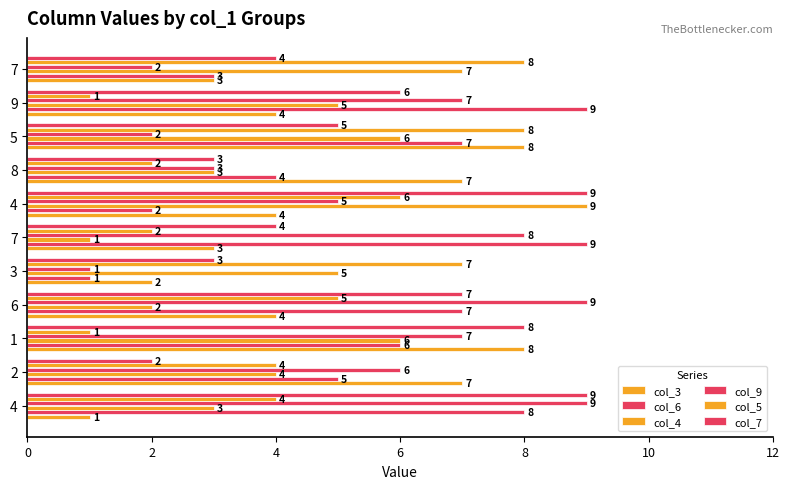

How many data points in col_9 are less than 6?

5